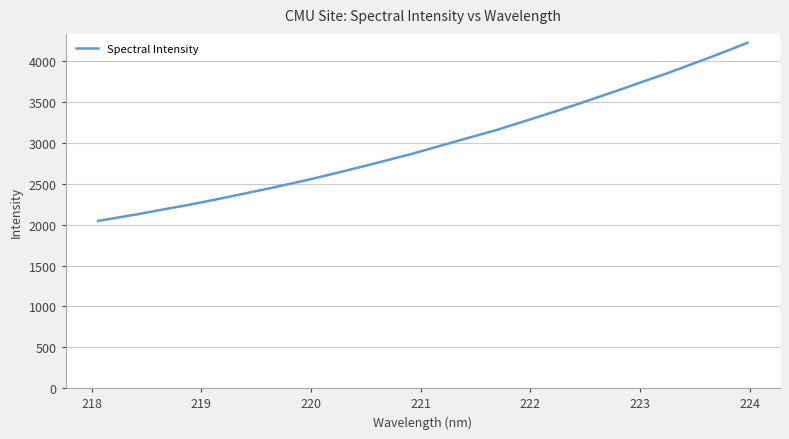

What is the smallest value displayed?

2045.8